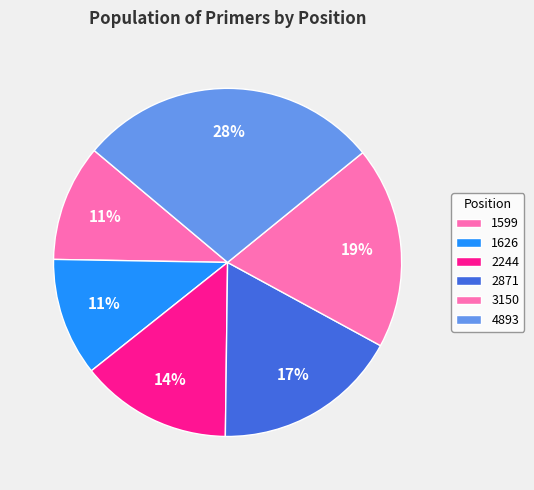

The 1626 slice represents 17% of the pie. True or false?

False